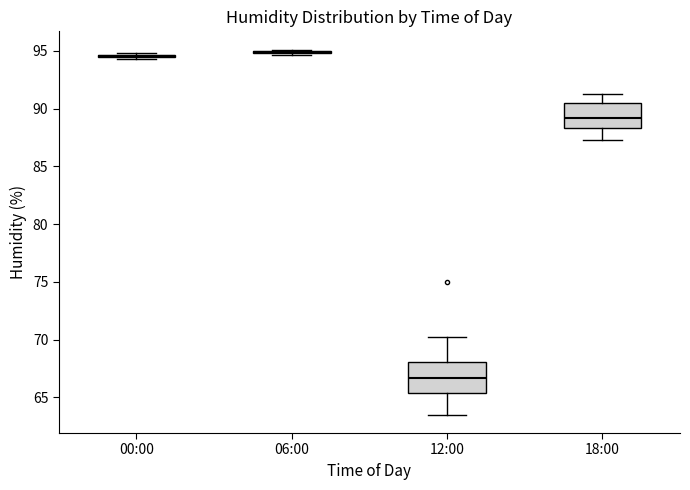

Which box is the tallest, from its lower edge to its upper edge?

12:00